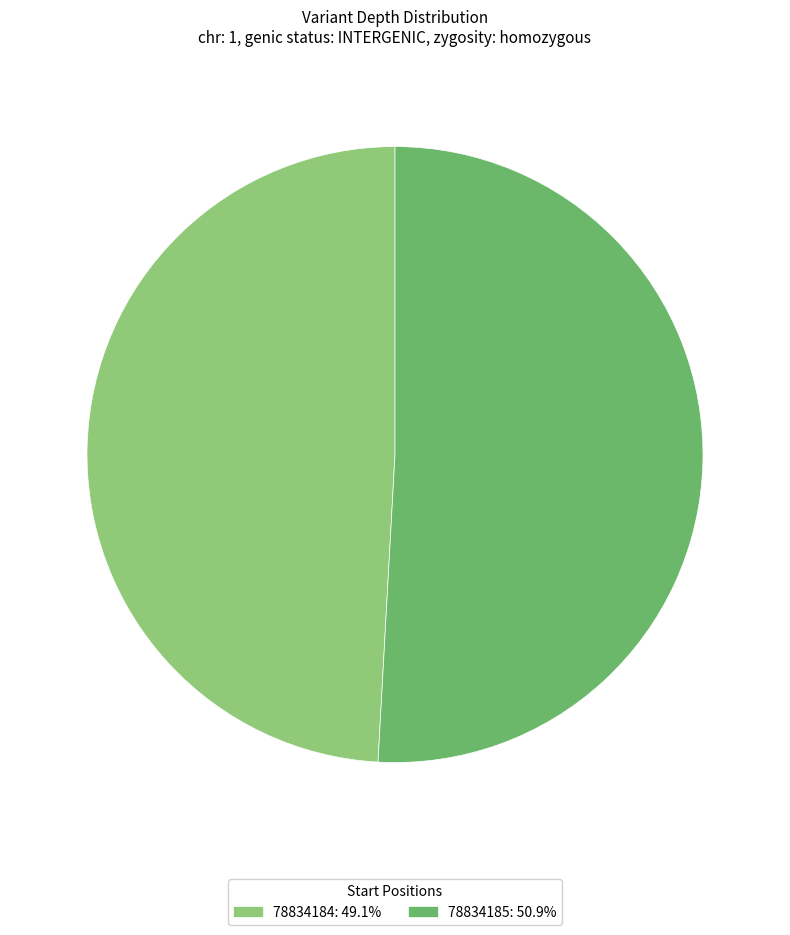

Combined, do 78834185 and 78834184 account for over 50%?

Yes